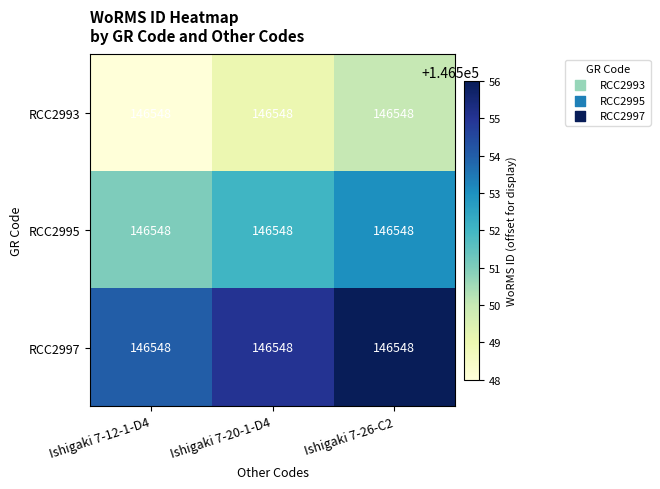

At how many categories does at least one series exceed 146555?

1